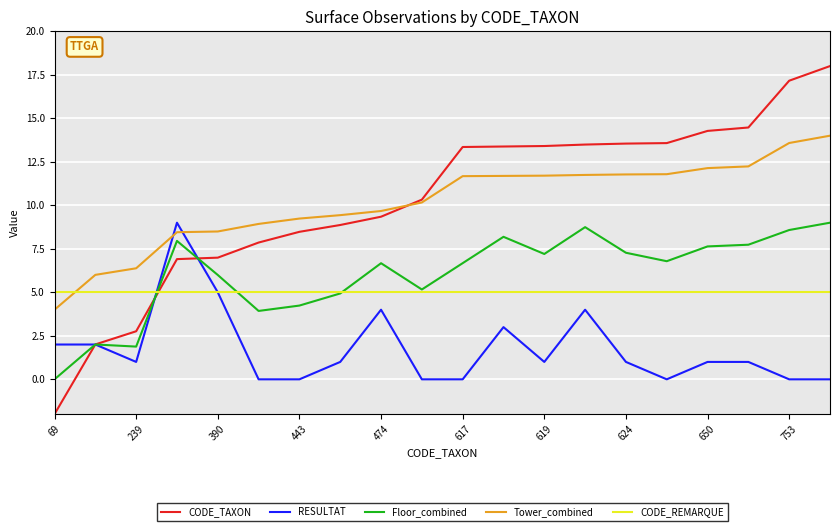

Does the chart have visible grid lines?

Yes